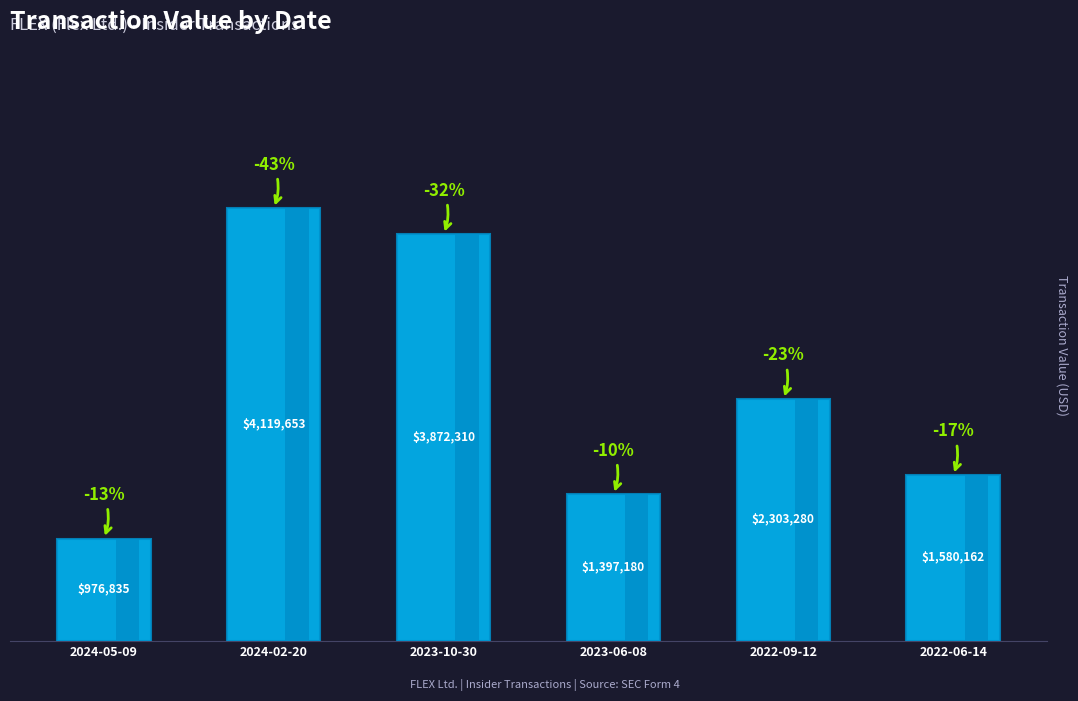

What is the minimum value shown in the chart?

976835